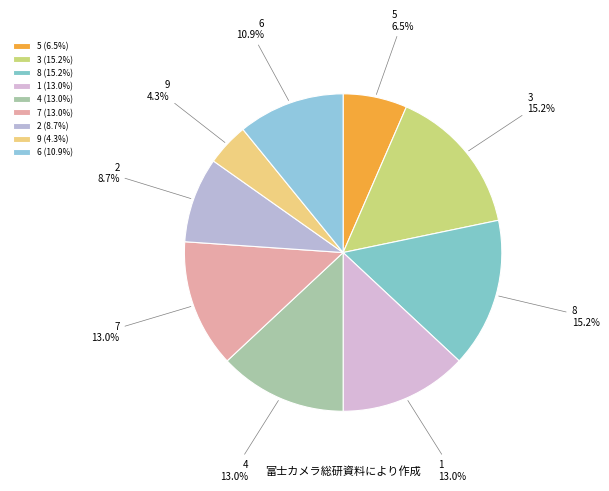

How many slices are in this pie chart?

9